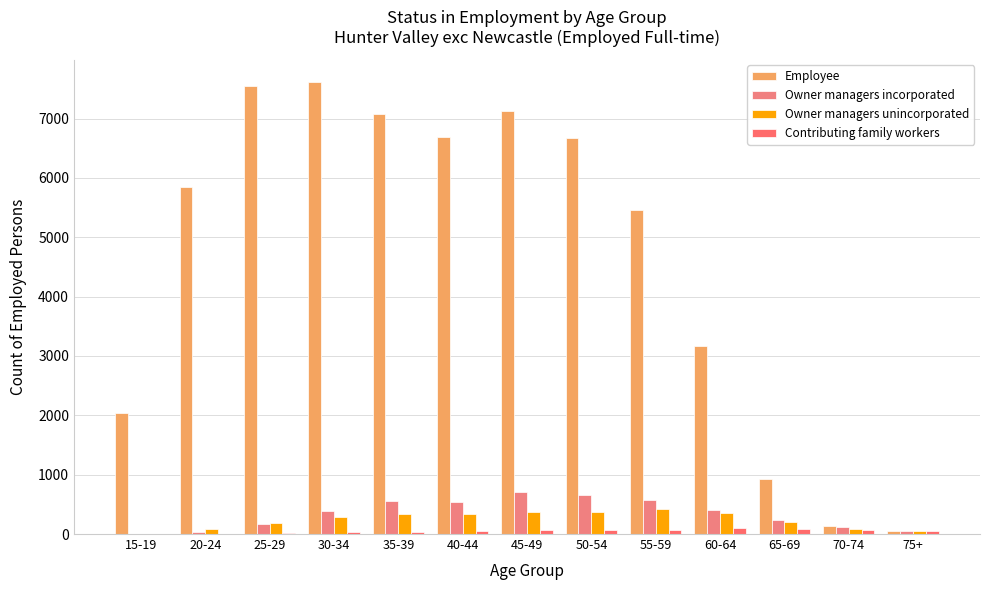

Count the number of data series in this chart.

4